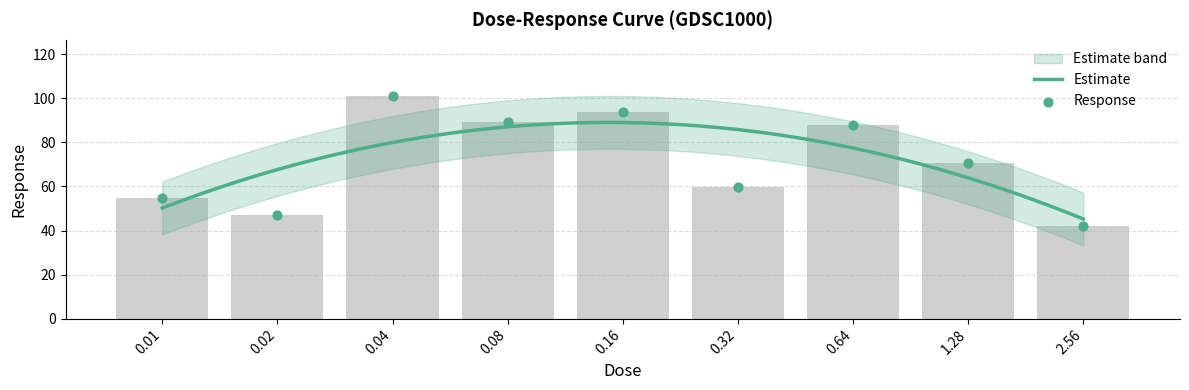

What is the change in value from 1.28 to 2.56?

-28.8